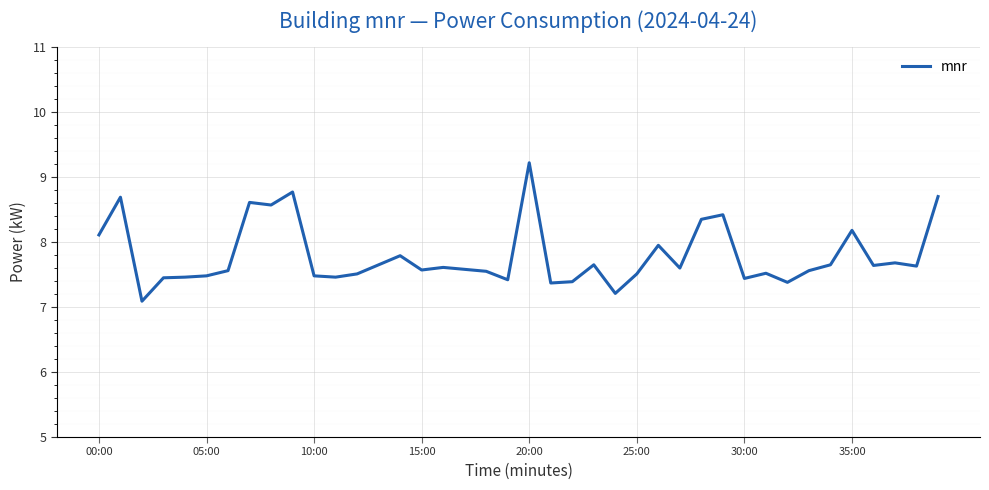

What is the difference between the maximum and minimum values?

2.1